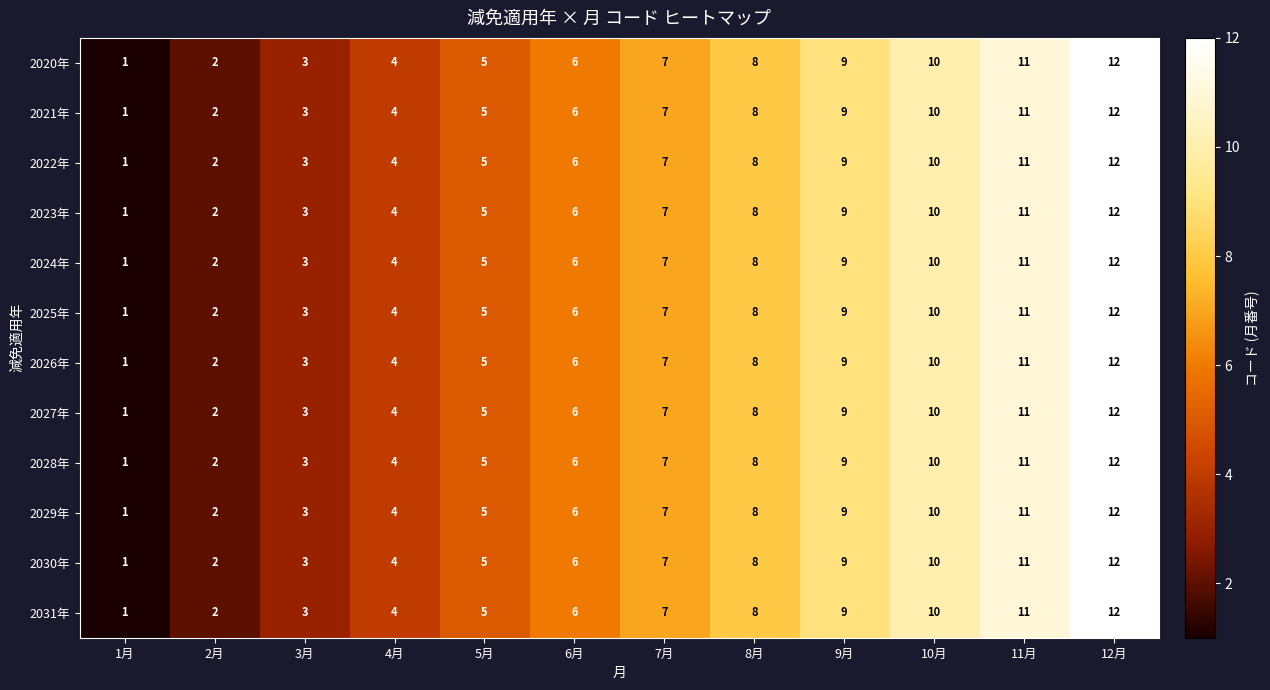

The 2023年 series shows 9 at 9月. True or false?

True